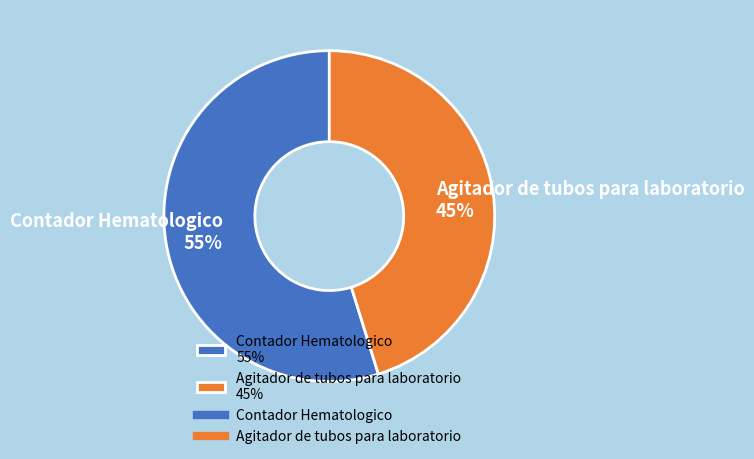

Is there any slice that represents more than half of the pie?

Yes